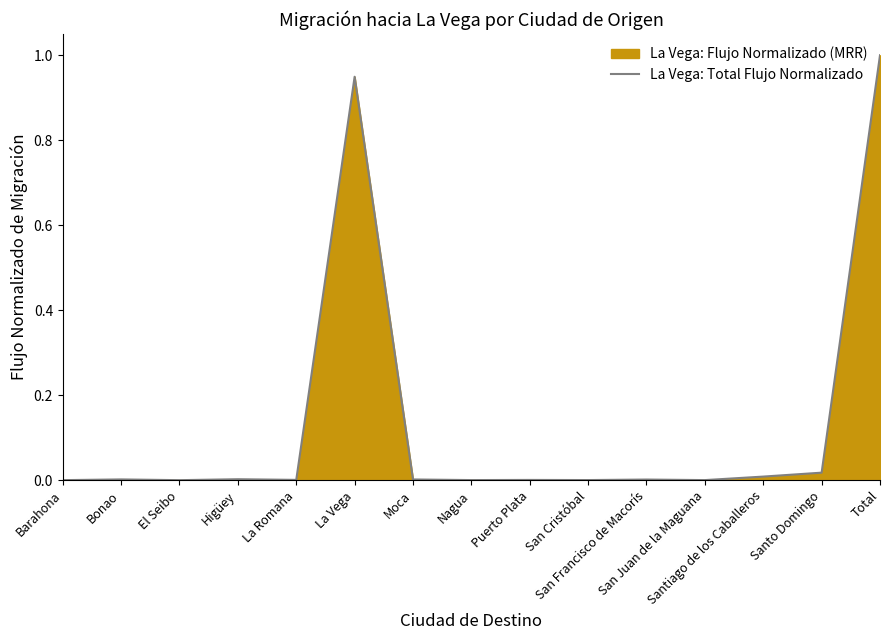

What is the difference between the maximum and minimum values?

1.0